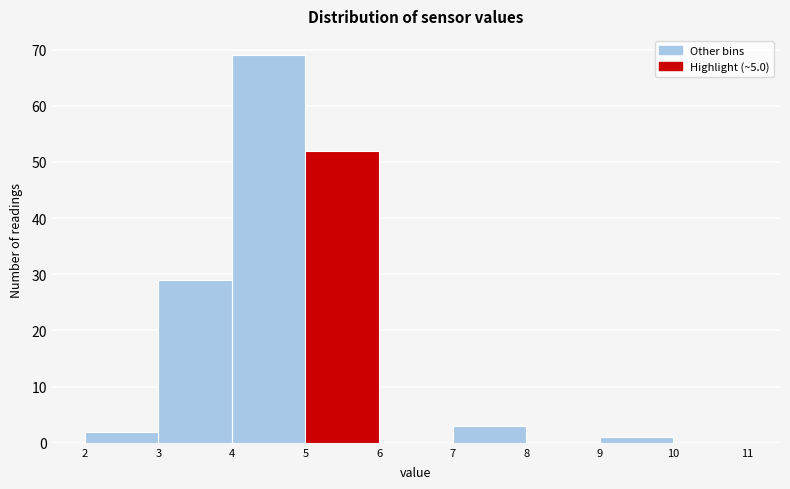

Reading left to right, list every bar in this chart as the range it spans on the x-axis followed by its height. The values are not printed on the chart, so give them approximately, as read against the axis.

2 to 3: 2
3 to 4: 29
4 to 5: 69
5 to 6: 52
6 to 7: 0
7 to 8: 3
8 to 9: 0
9 to 10: 1
10 to 11: 0